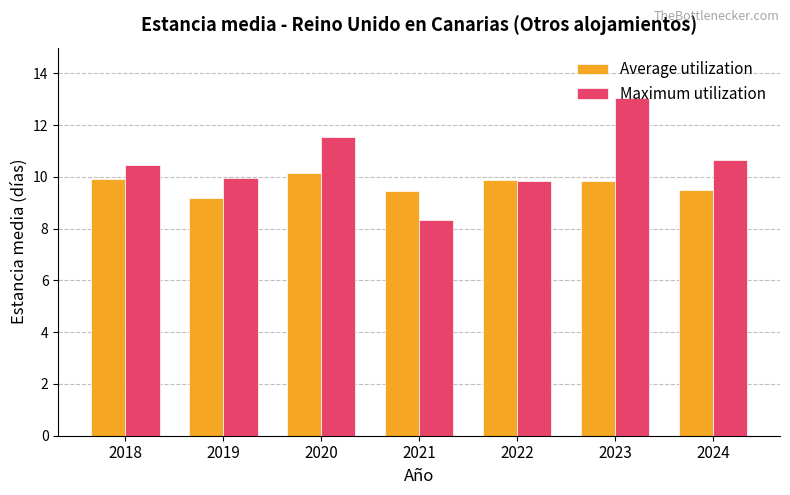

What is the difference between the maximum and minimum values in the Maximum utilization series?

4.7